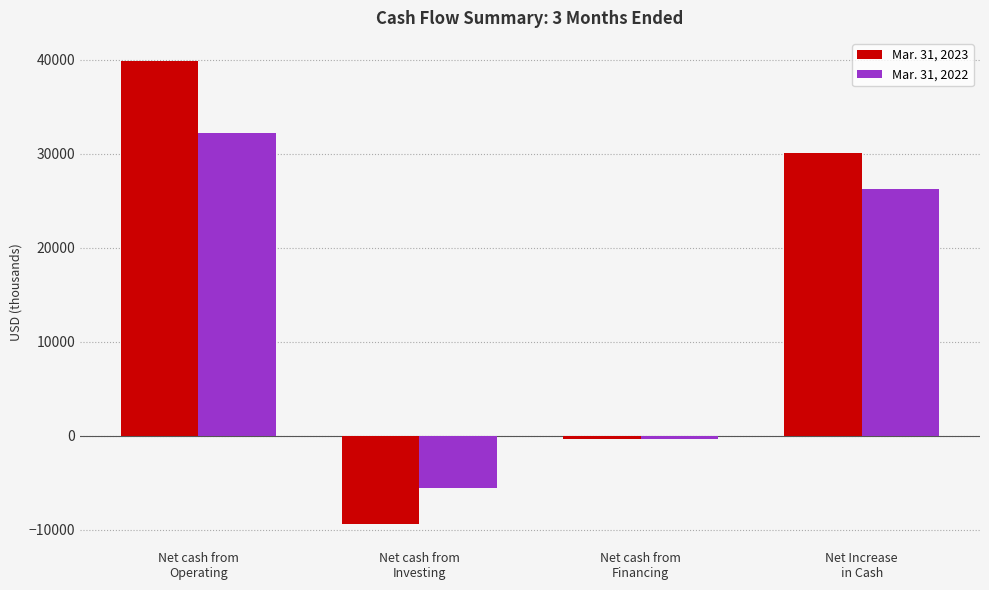

Rank the series by their maximum value, from highest to lowest.

Mar. 31, 2023, Mar. 31, 2022